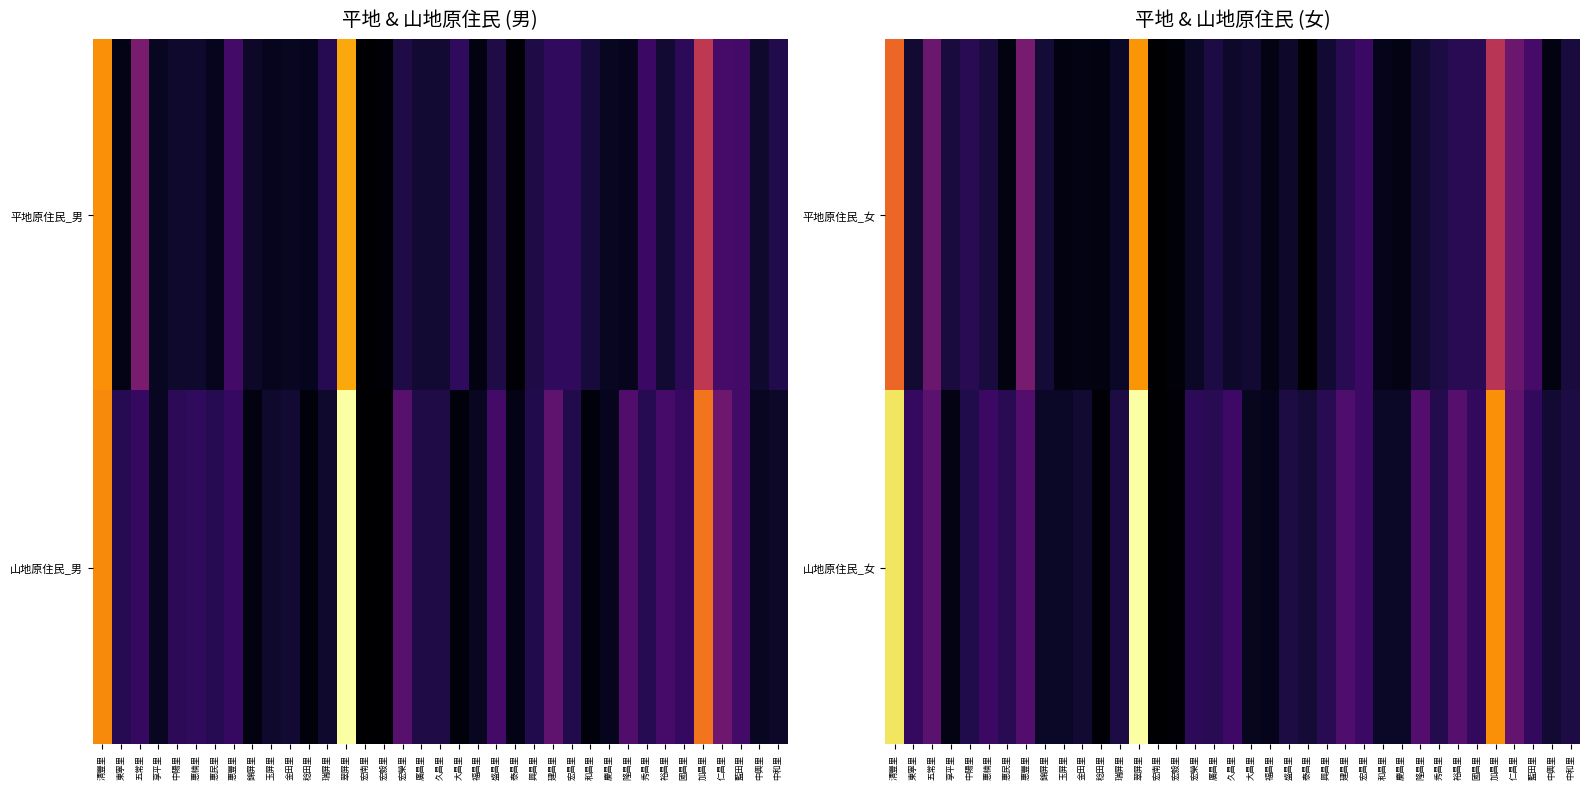

What is the difference between the maximum and second lowest values in the 山地原住民_女 series?

102